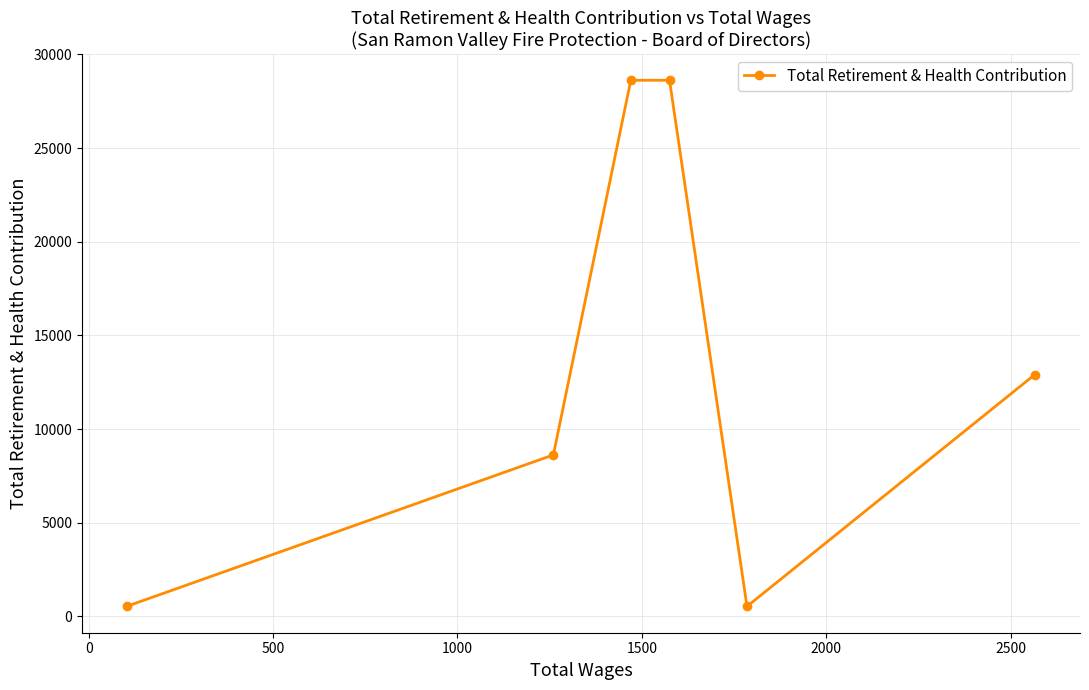

What is the greatest value displayed?

28618